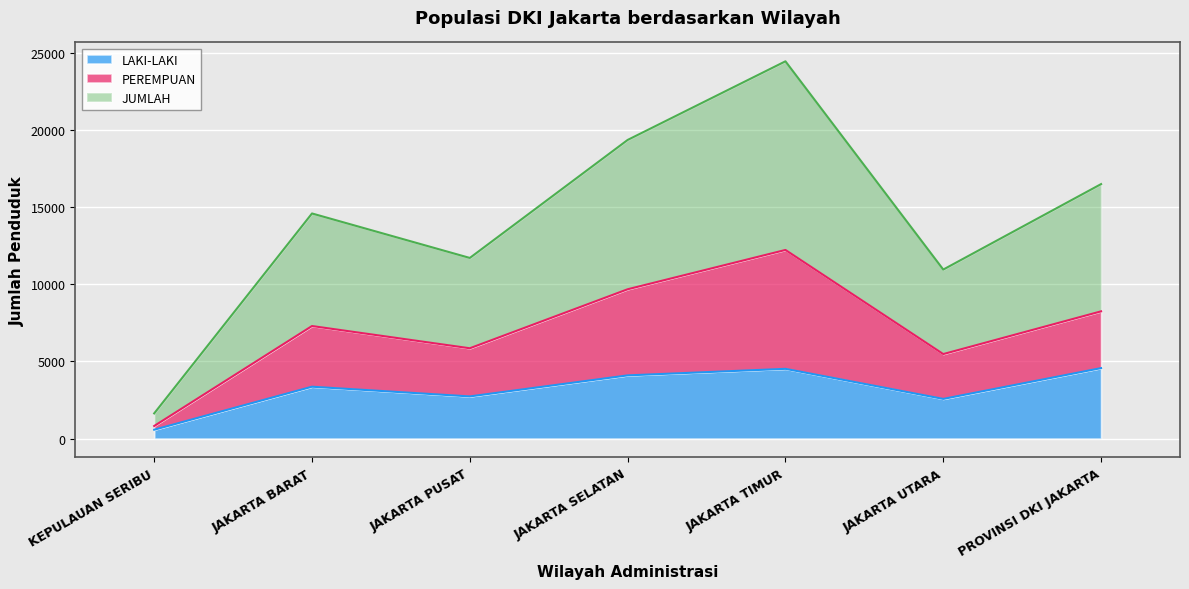

True or false: JUMLAH and LAKI-LAKI intersect in this chart.

False